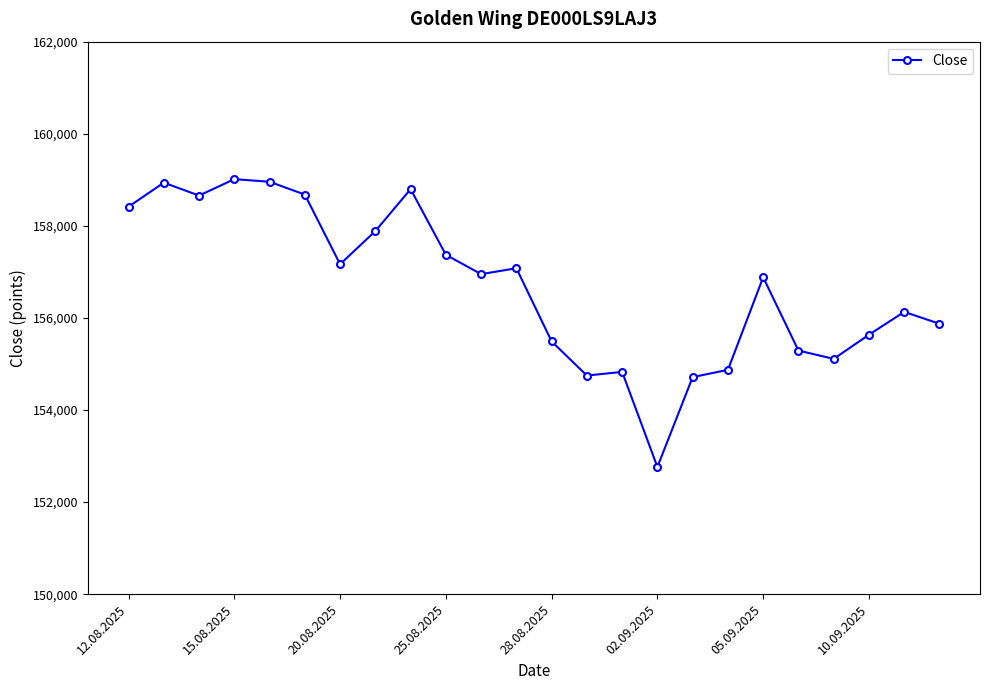

True or false: the data has more than 2 interior local peaks.

True